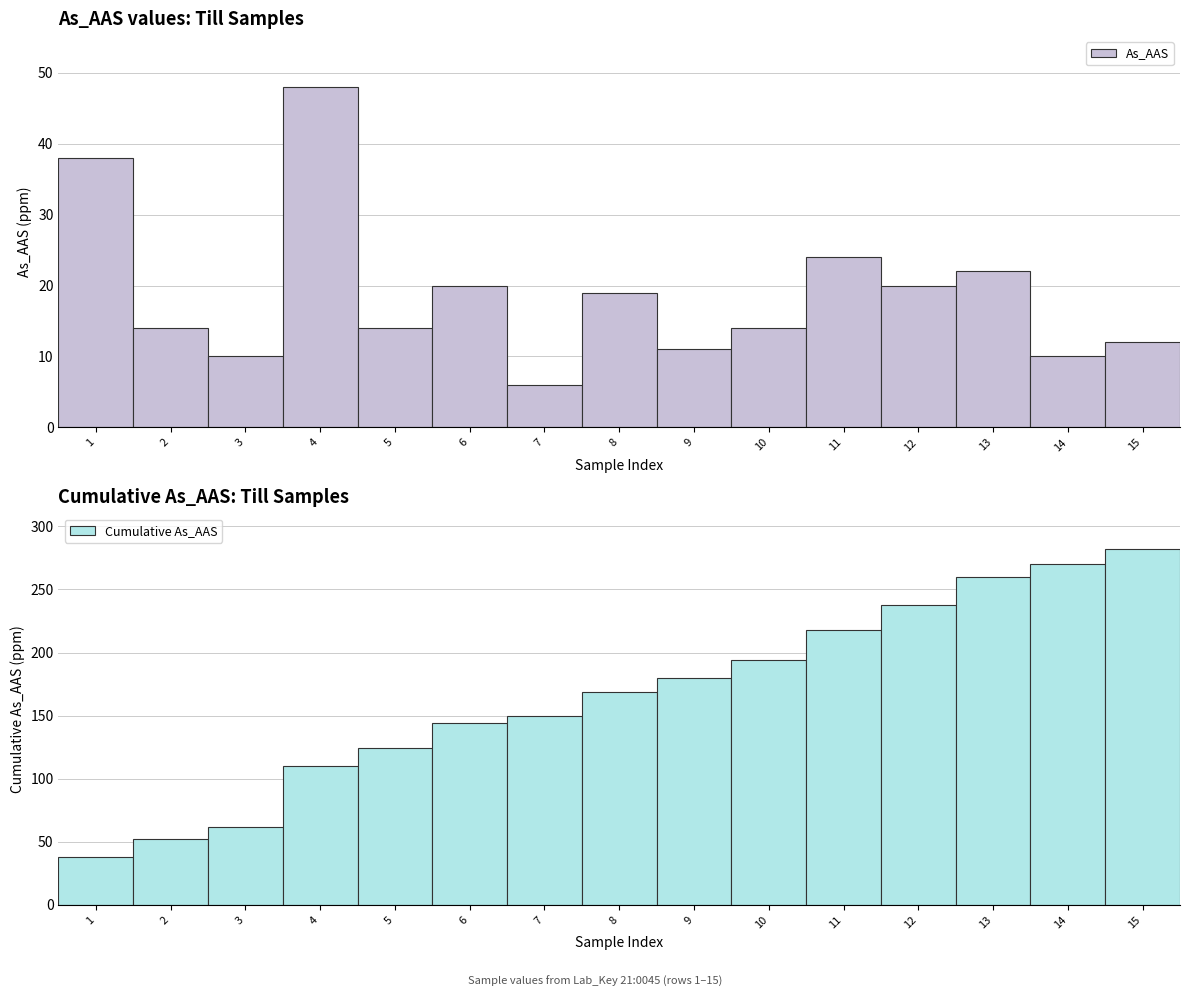

What is the sum of all As_AAS values?

282